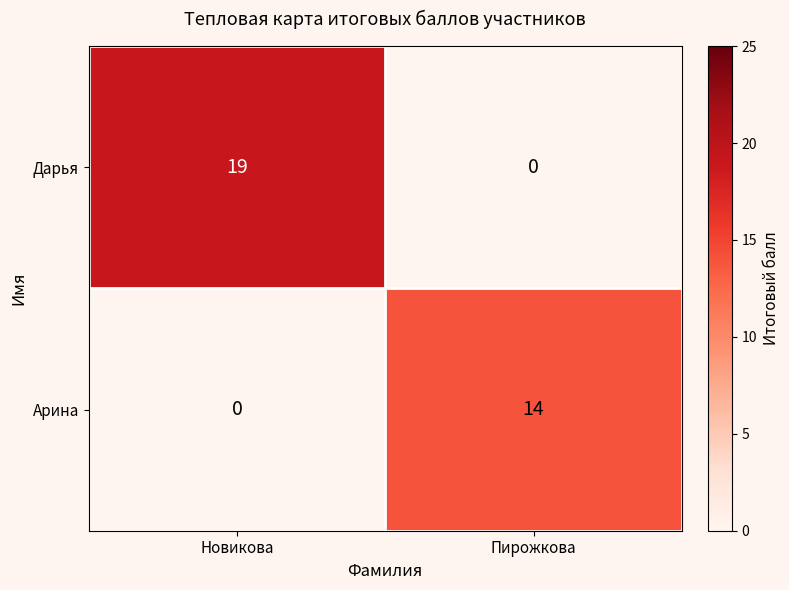

Count the number of data series in this chart.

2